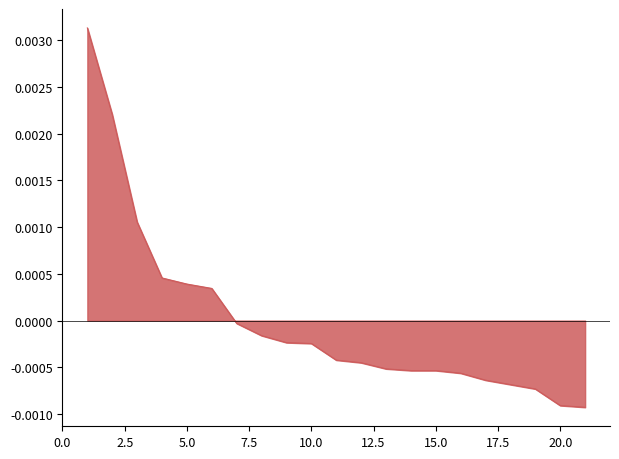

List the labels in order of value, smallest first.

21, 20, 19, 18, 17, 16, 14, 15, 13, 12, 11, 10, 9, 8, 7, 6, 5, 4, 3, 2, 1